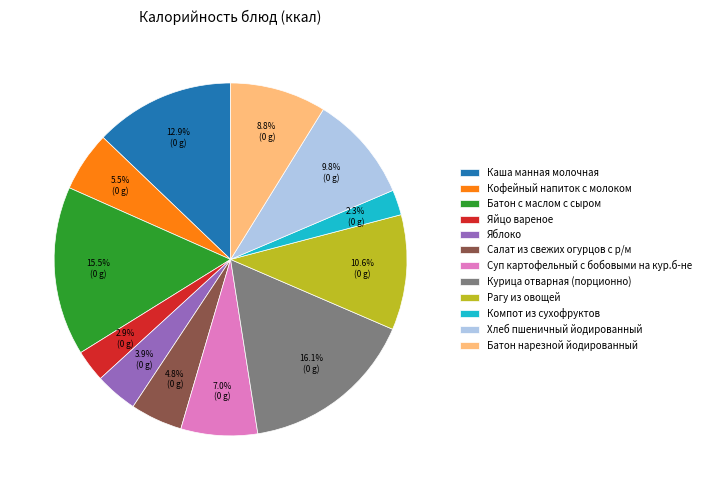

Which slice is the smallest?

Компот из сухофруктов